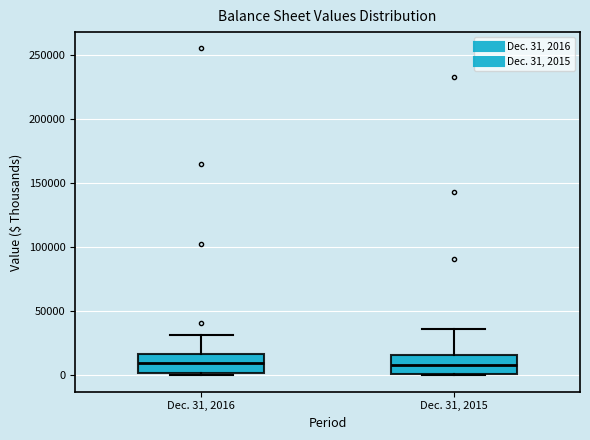

Where does the upper whisker of the box for Dec. 31, 2015 end on the y-axis? The values are not printed on the chart, so give them approximately, as read against the axis.

35000